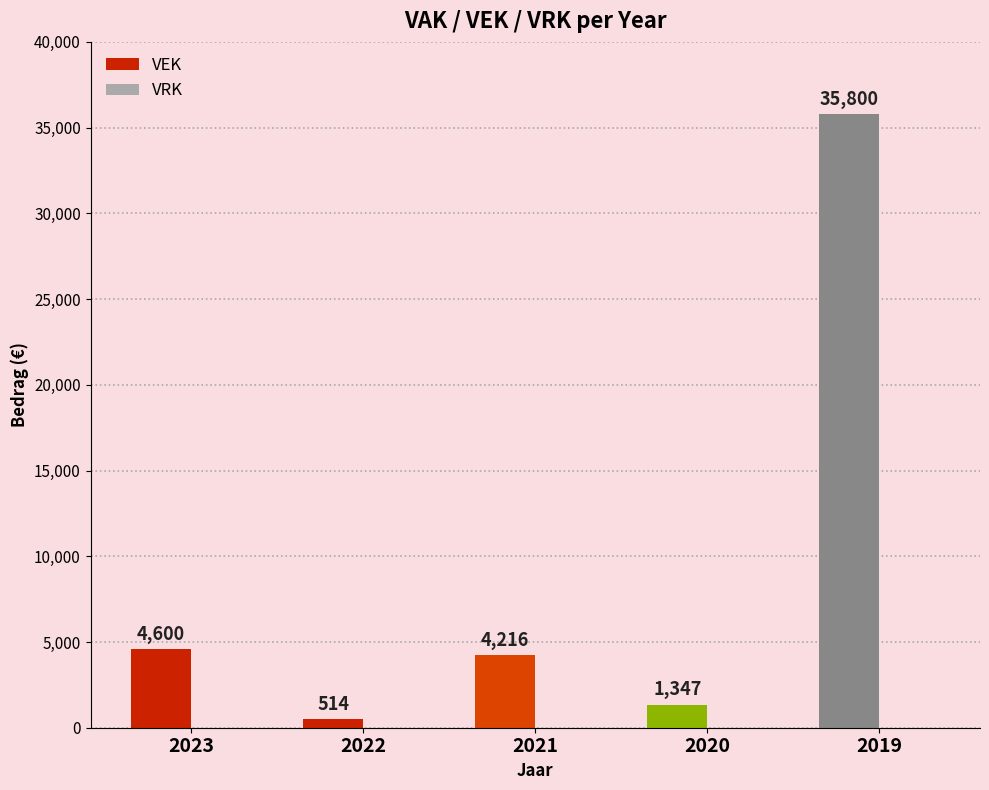

What is the approximate value of VEK at 2021, to the nearest 10?

4220